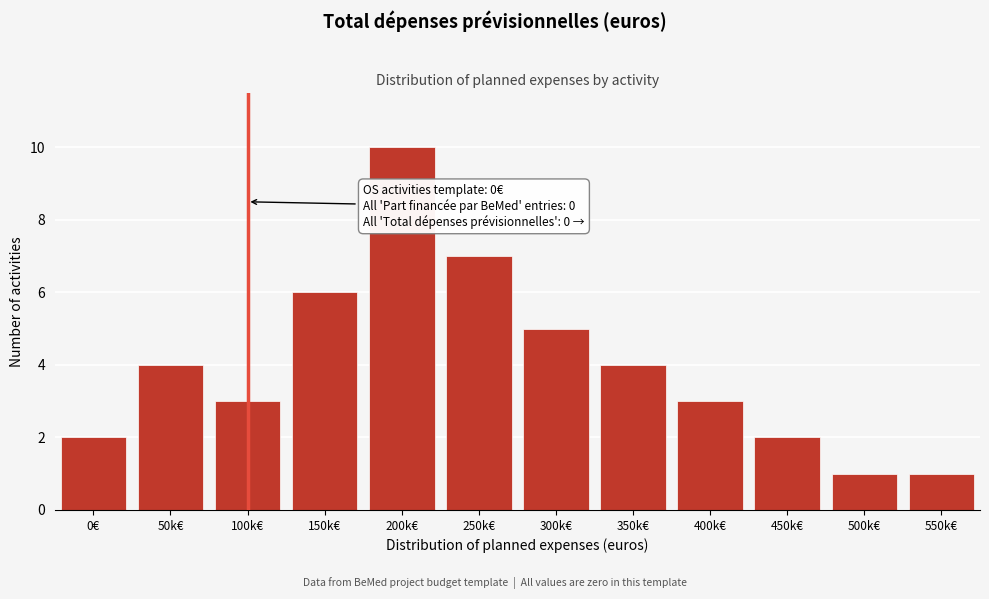

Reading right to left, list all the values displayed in this chart.

550k€=1	500k€=1	450k€=2	400k€=3	350k€=4	300k€=5	250k€=7	200k€=10	150k€=6	100k€=3	50k€=4	0€=2